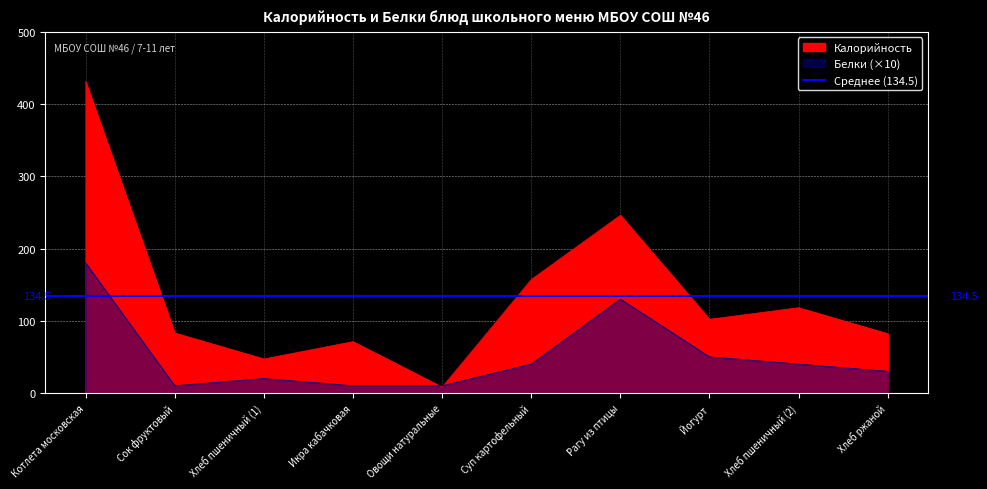

Reading right to left, transcribe all the data shown in this chart.

Калорийность: Хлеб ржаной=82	Хлеб пшеничный (2)=118	Йогурт=102	Рагу из птицы=246	Суп картофельный=157	Овощи натуральные=8	Икра кабачковая=71	Хлеб пшеничный (1)=47	Сок фруктовый=83	Котлета московская=431
Белки: Хлеб ржаной=30	Хлеб пшеничный (2)=40	Йогурт=50	Рагу из птицы=130	Суп картофельный=40	Овощи натуральные=10	Икра кабачковая=10	Хлеб пшеничный (1)=20	Сок фруктовый=10	Котлета московская=180